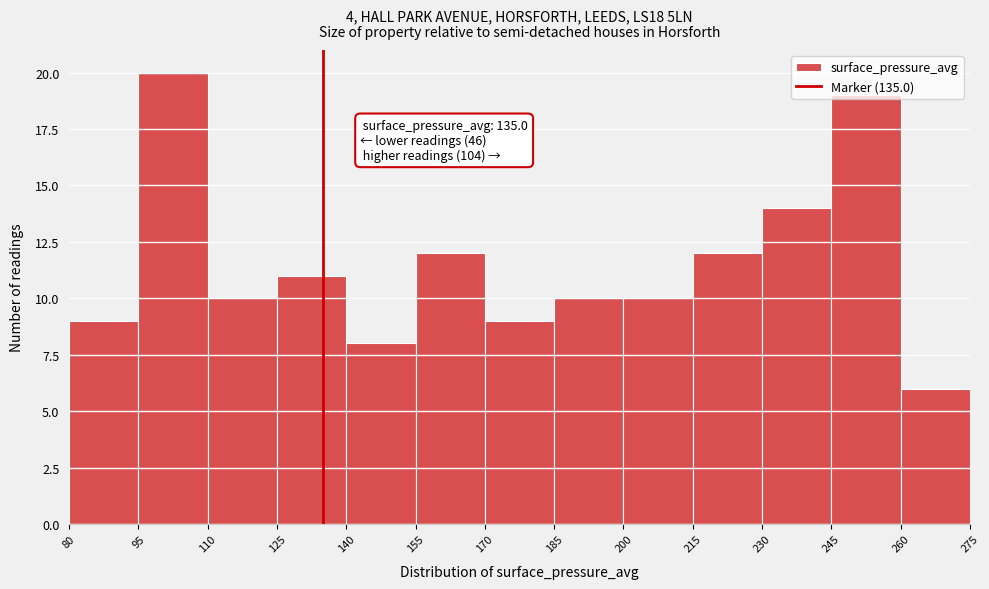

Which range on the x-axis has the tallest bar?

95 to 110